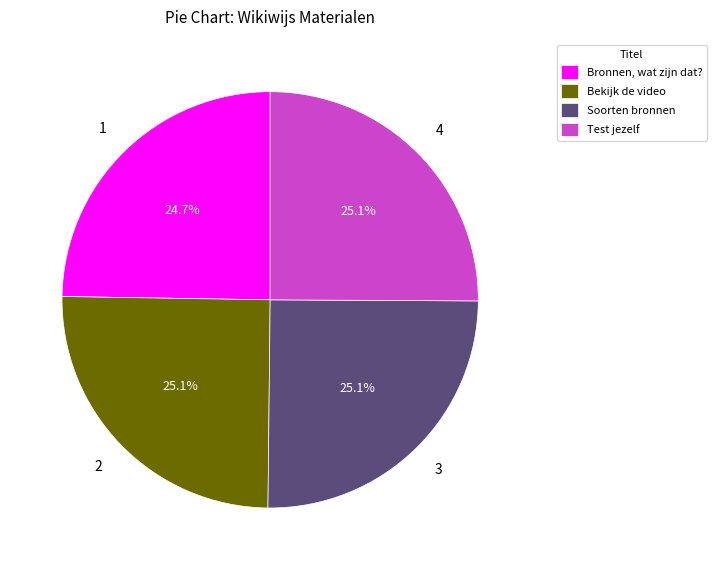

Approximately how many times larger is the value at Soorten bronnen compared to Test jezelf?

1.0